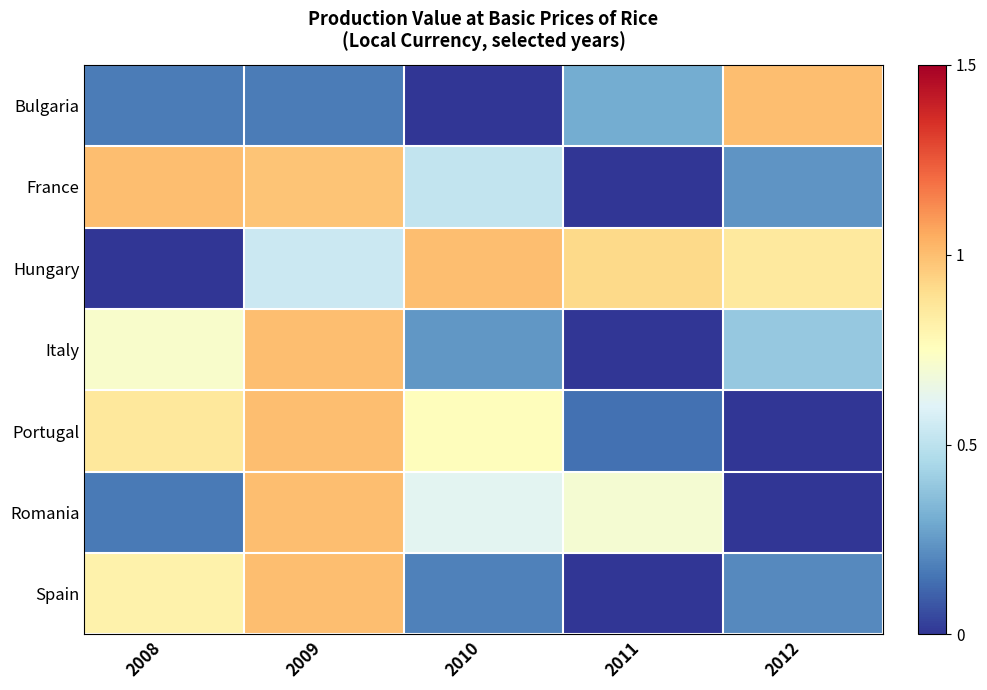

What is the difference between the highest and lowest values at 2011?

0.9